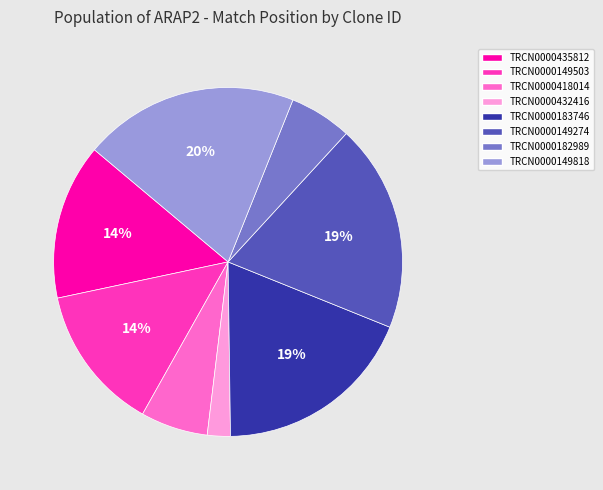

Which has a higher value, TRCN0000418014 or TRCN0000432416?

TRCN0000418014